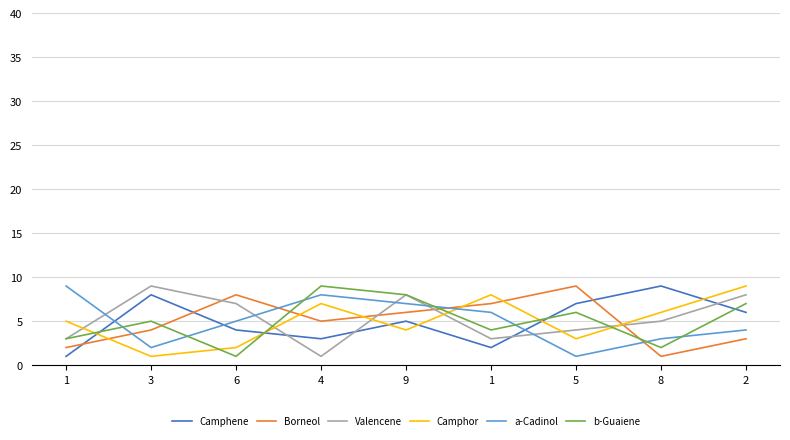

Where is the first local maximum for Borneol?

6